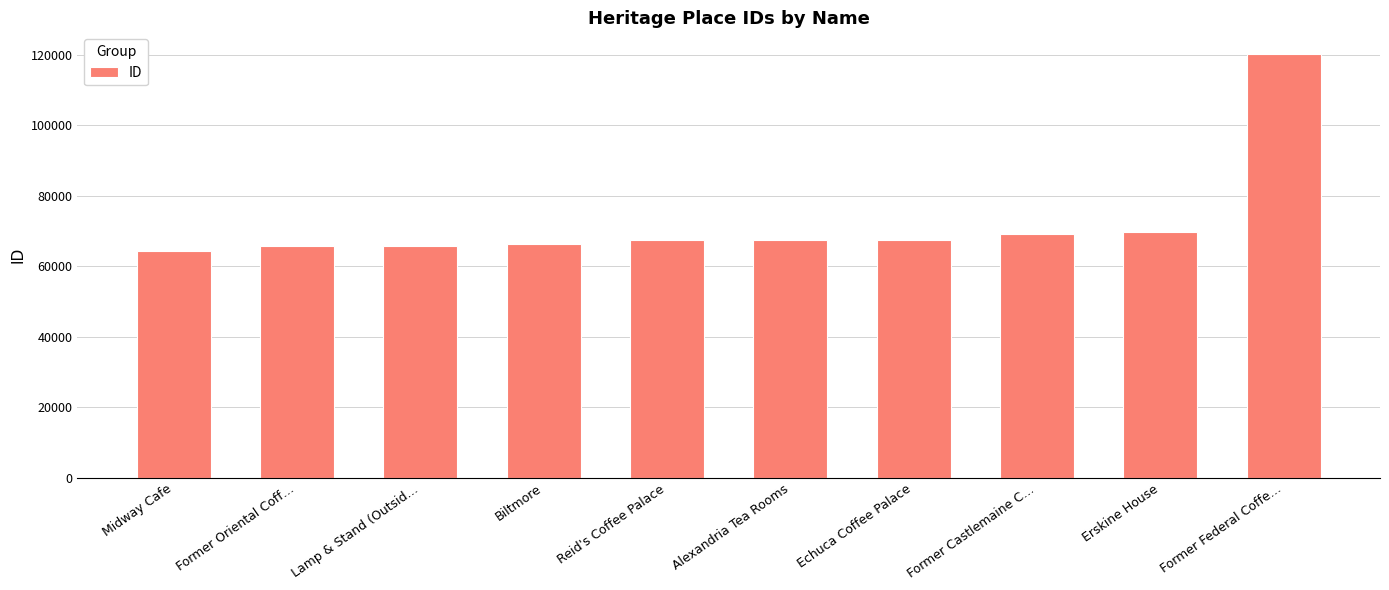

What is the label of the 4th bar from the left?

Biltmore